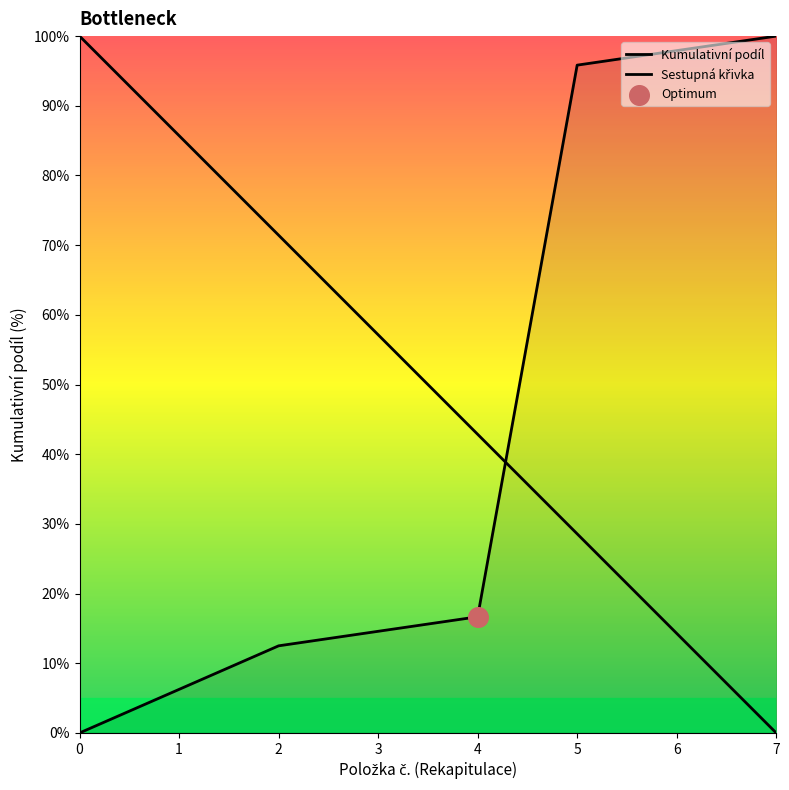

How many lines are shown in the chart?

2